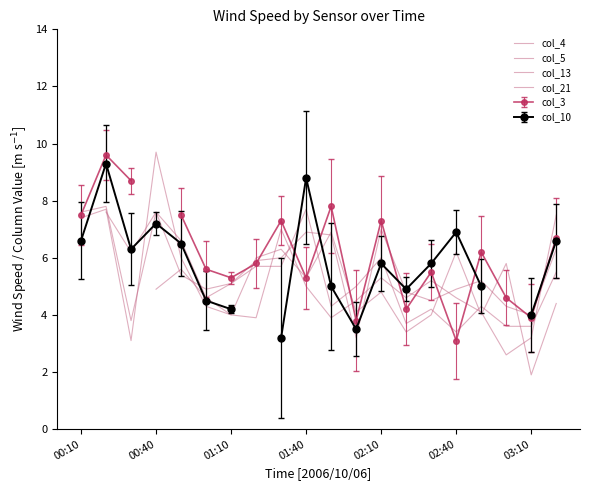

What is the difference between the col_13 values at 10 and 02:10?

1.1